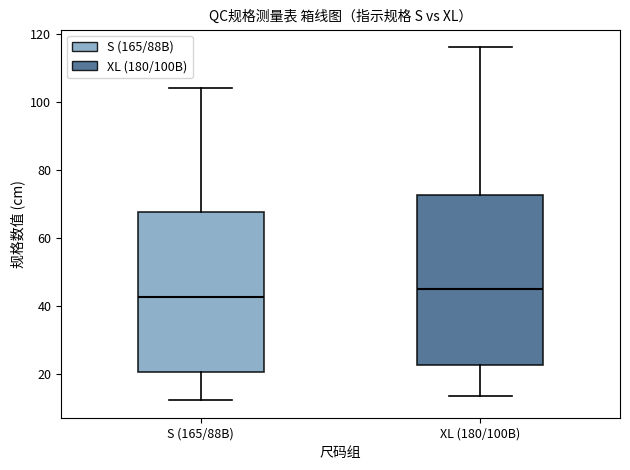

Reading left to right, read every box against the y-axis: the position of its median line, the range the box covers, and the ends of its whiskers. The values are not printed on the chart, so give them approximately, as read against the axis.

S (165/88B): median 42, box 20 to 68, whiskers 12 to 104
XL (180/100B): median 44, box 22 to 72, whiskers 14 to 116